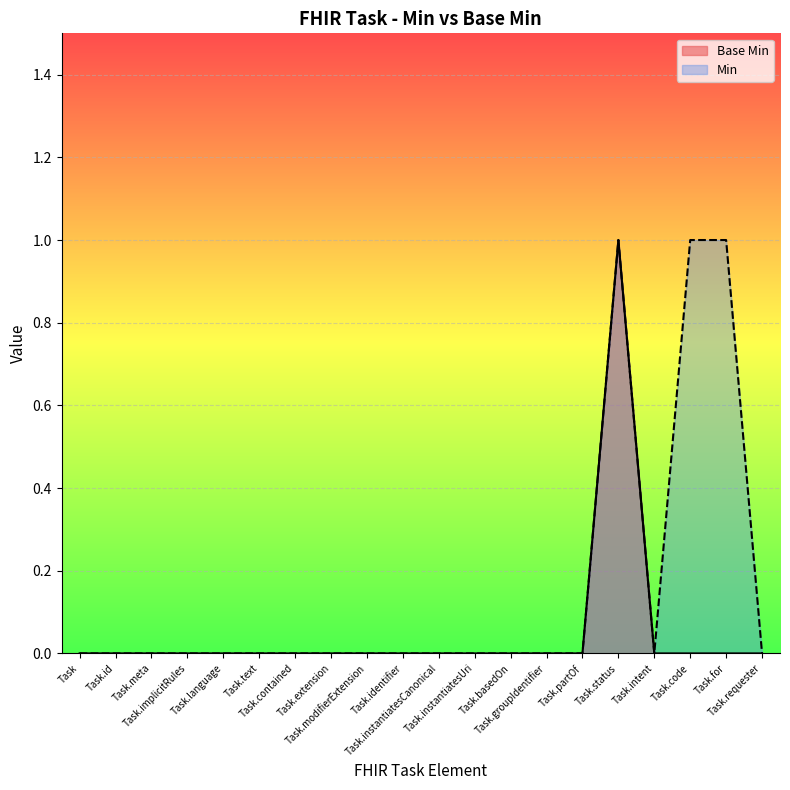

What is the label of the 5th point from the left?

Task.language